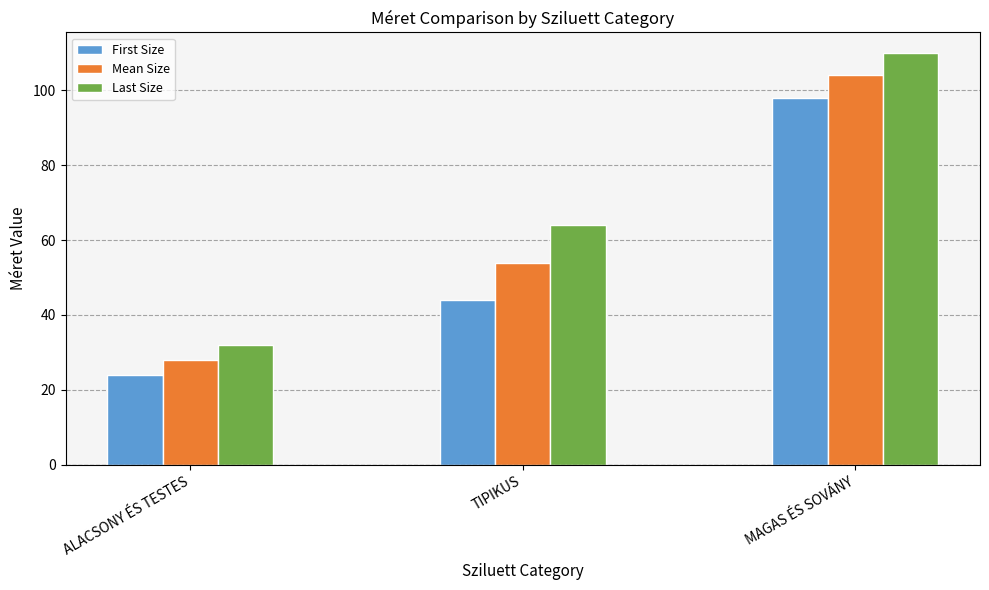

The value of Mean Size at TIPIKUS is 54. True or false?

True